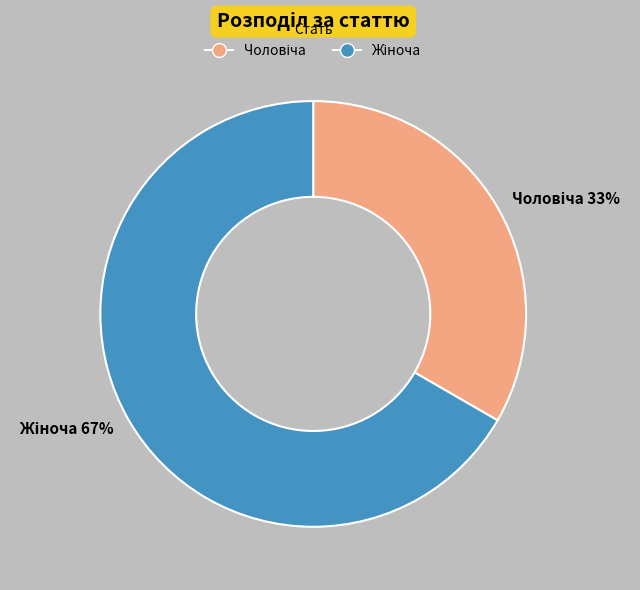

Count the number of slices in the pie.

2